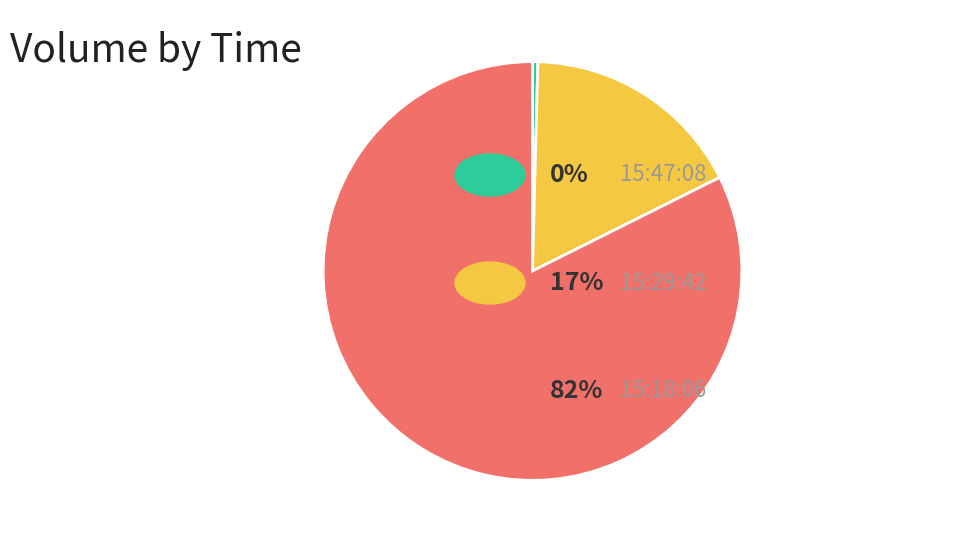

Count the number of slices in the pie.

3